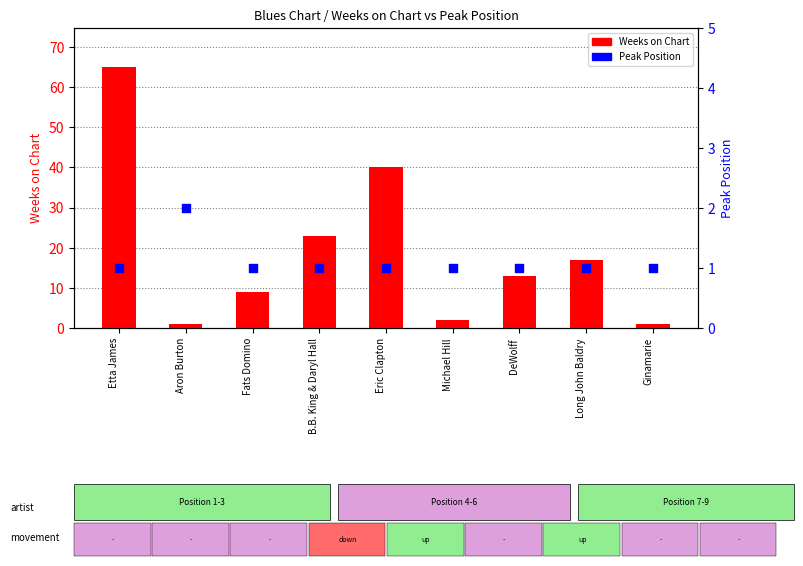

At how many categories does at least one series exceed 38?

2